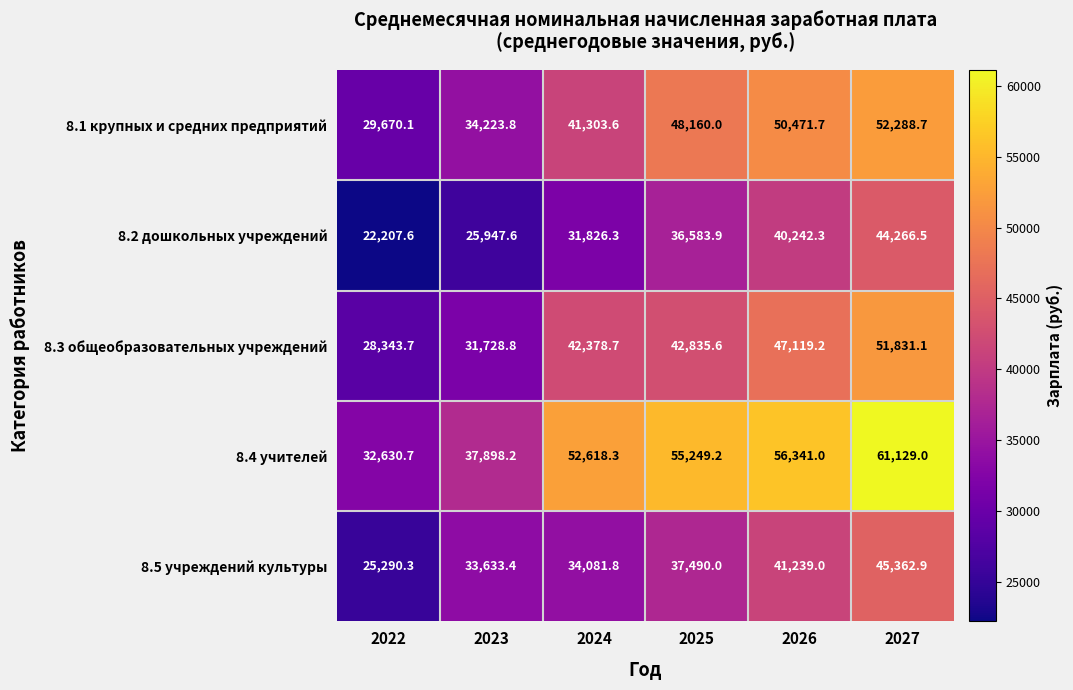

Between 2023 and 2025, which series saw the biggest shift?

8.4 учителей